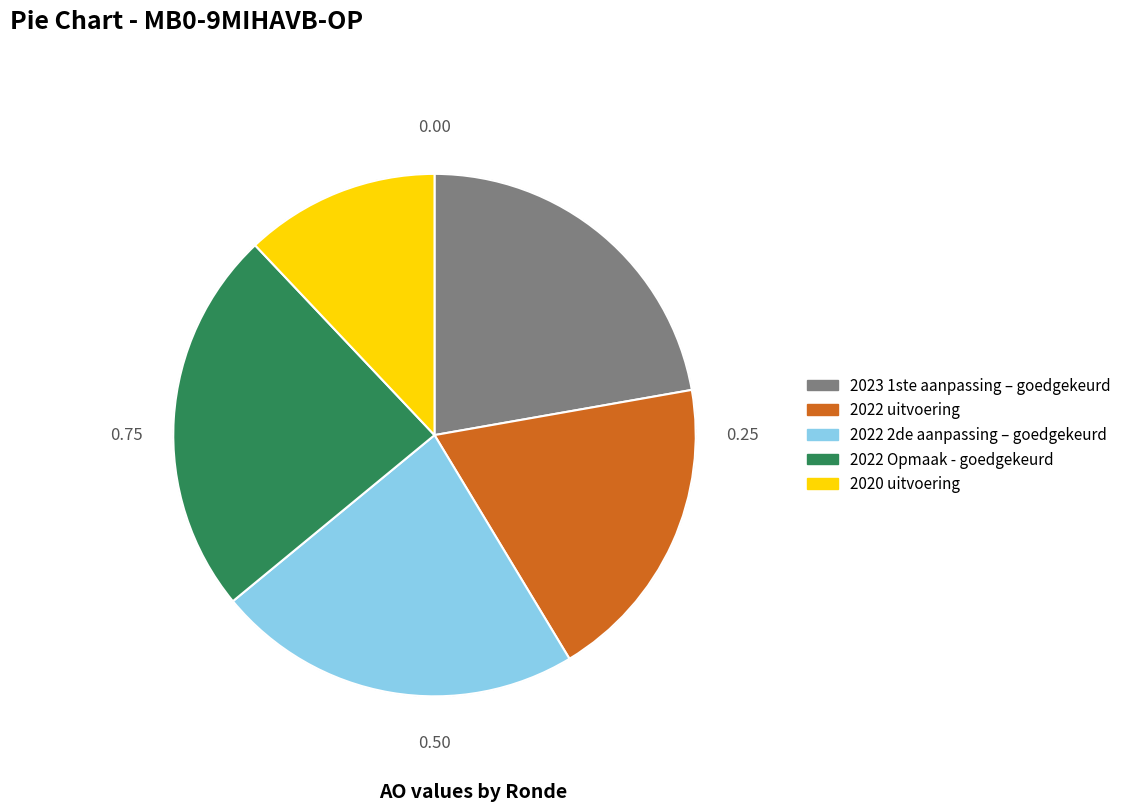

What is the ratio of the value at 2020 uitvoering to the value at 2022 uitvoering?

0.6